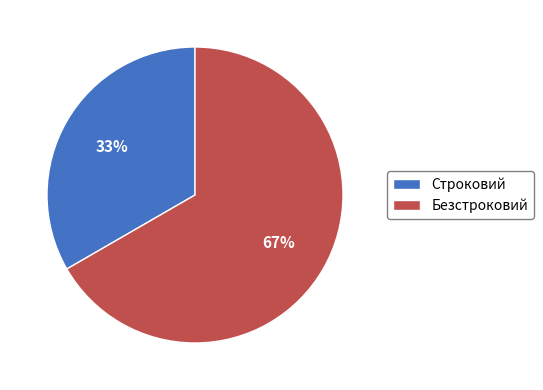

What percentage is the Безстроковий slice, to the nearest percent?

67%